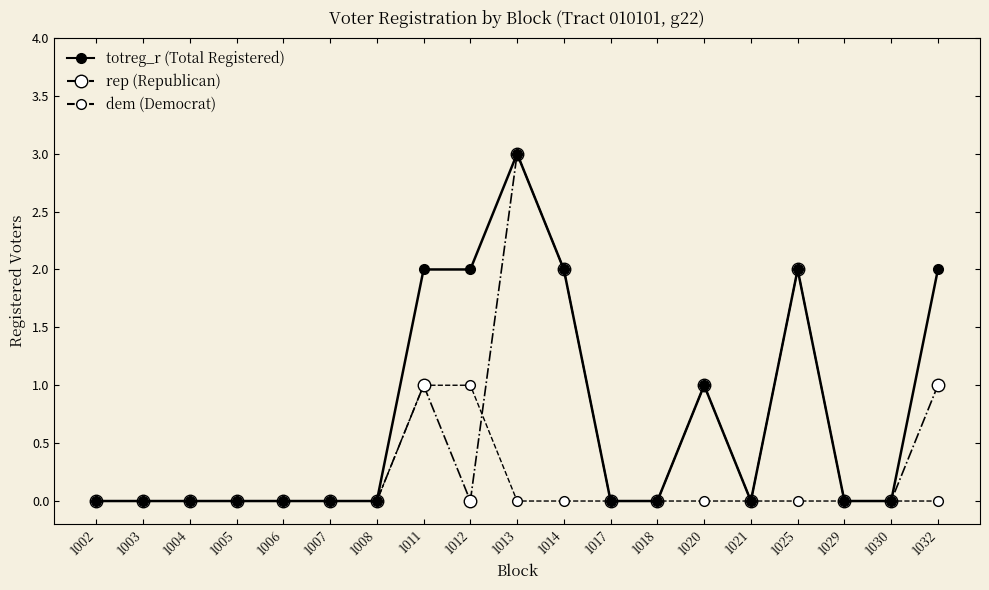

What is the greatest value displayed?

3